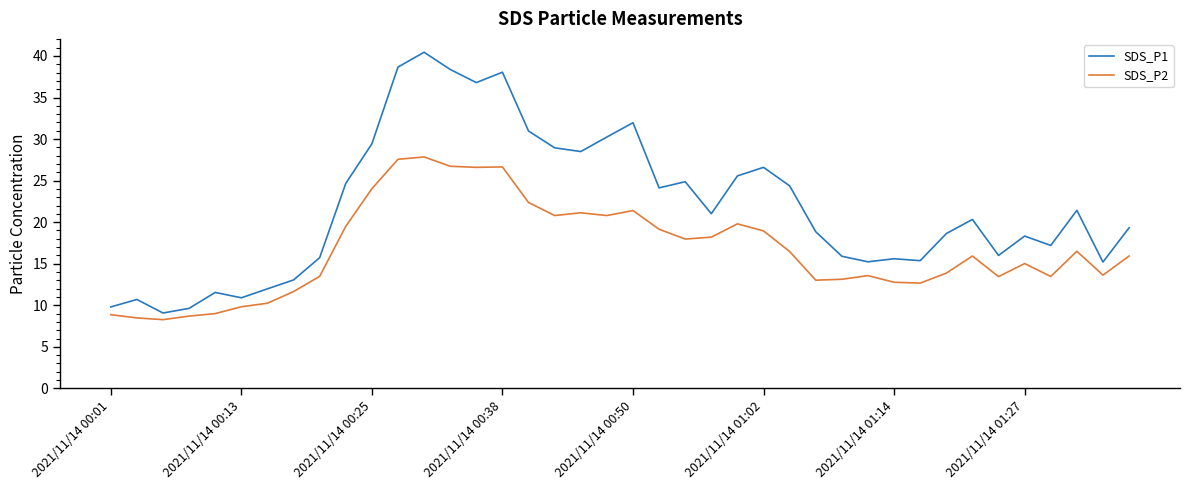

True or false: SDS_P1 and SDS_P2 intersect in this chart.

False